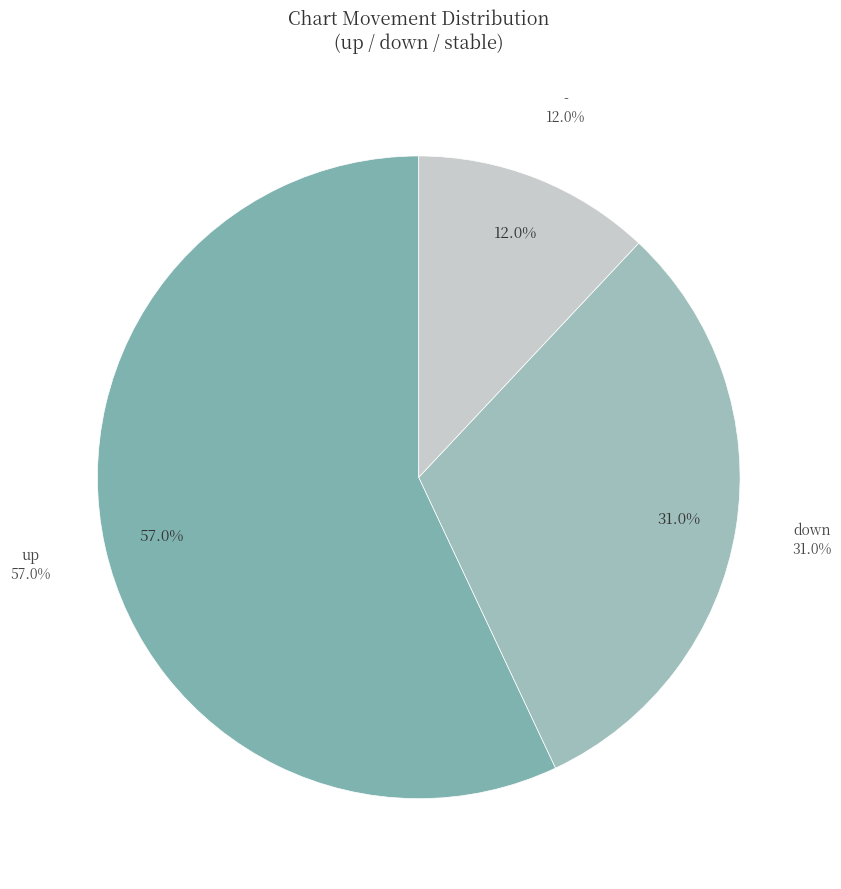

What is the change in value from up to down?

-26